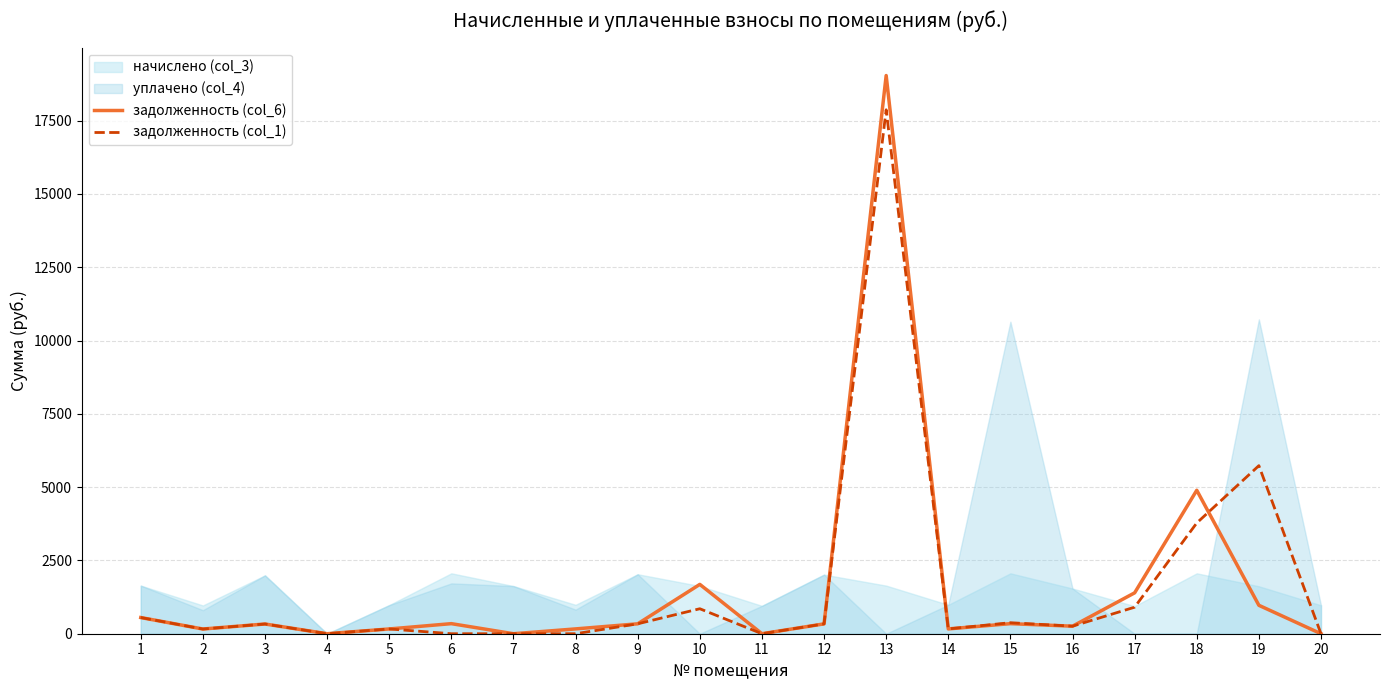

What is the maximum value for задолженность (col_1)?

17873.2